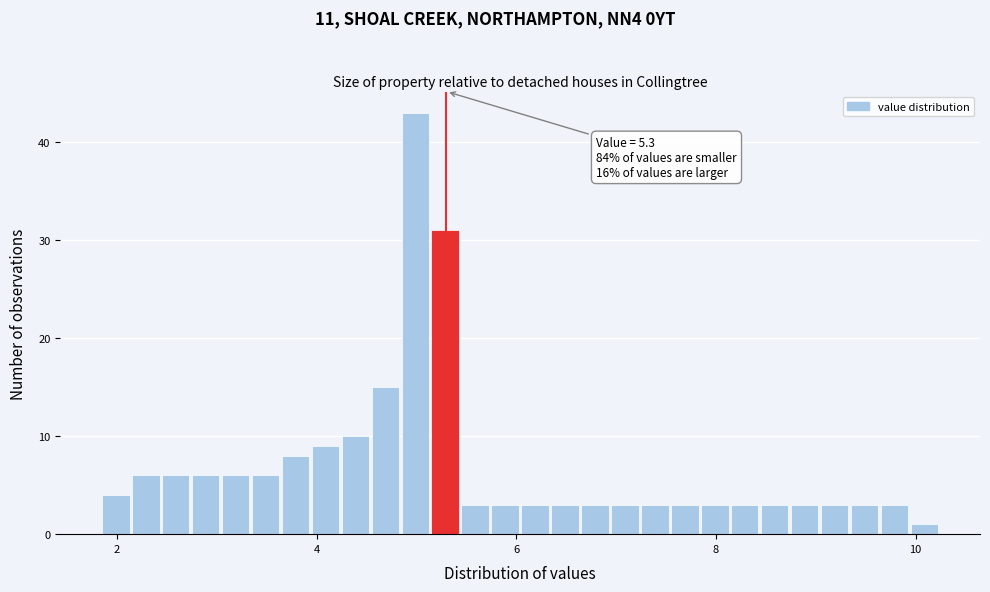

Around what value on the x-axis is the tallest bar? Give the approximate position of its centre, as read against the axis.

5.0